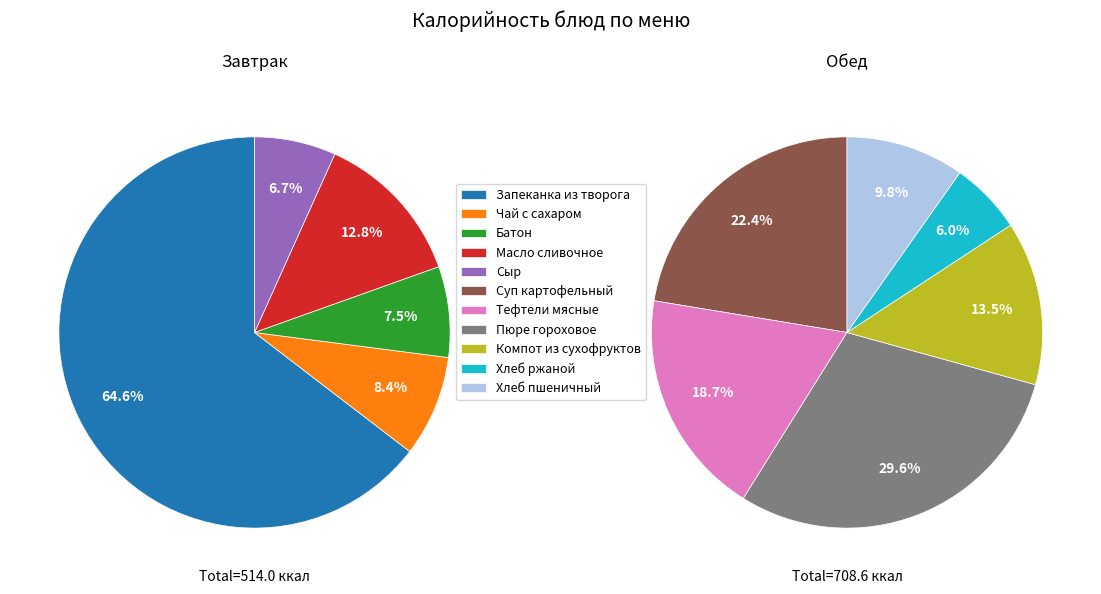

Which category has the smallest portion of the pie?

Сыр